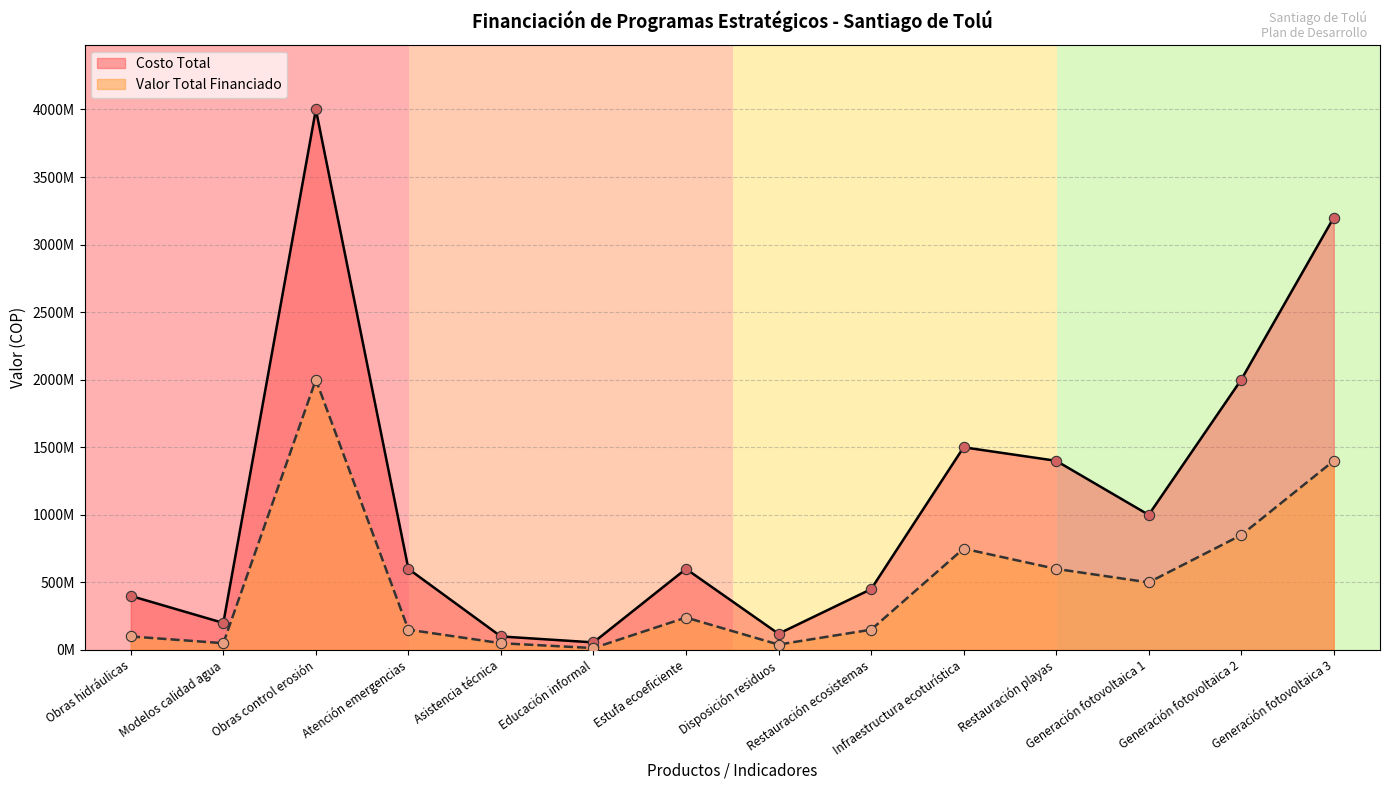

Which series has the widest spread of Y values?

Costo Total